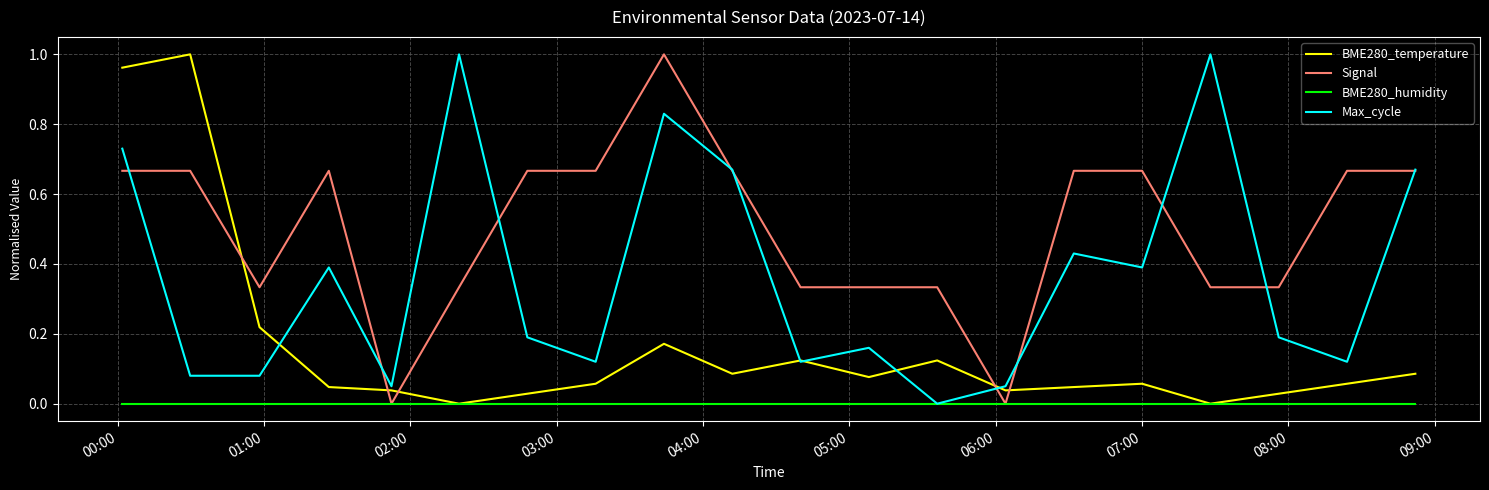

Which series has the largest total across all categories?

Signal